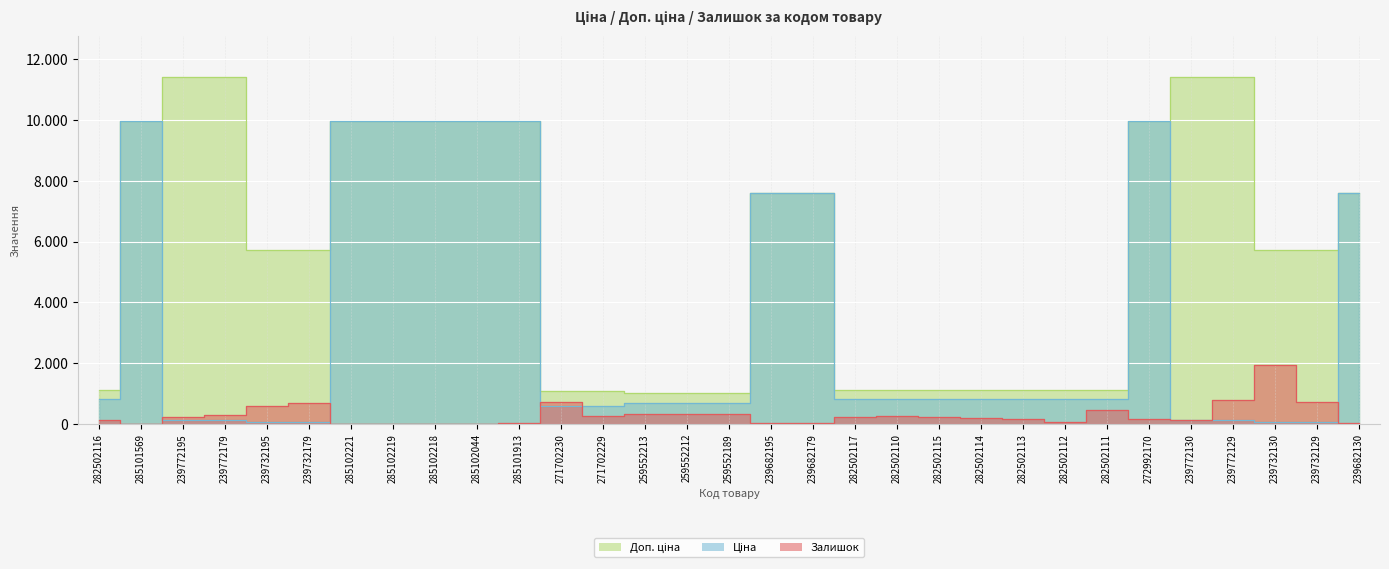

Which series has the largest total across all categories?

Доп. ціна